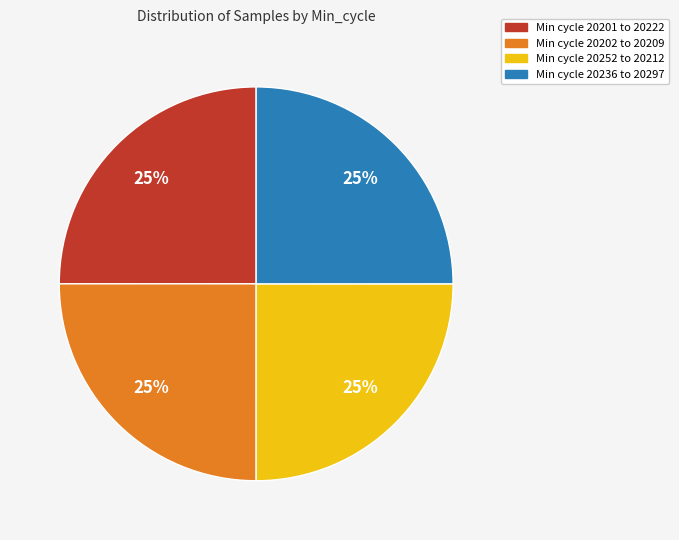

How many slices are in this pie chart?

4